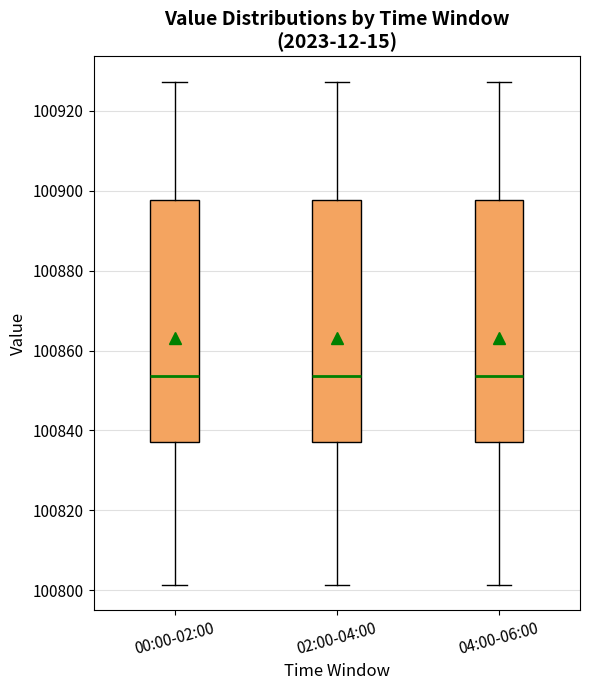

Where does the median line of the box for 00:00-02:00 sit on the y-axis? The values are not printed on the chart, so give them approximately, as read against the axis.

100854